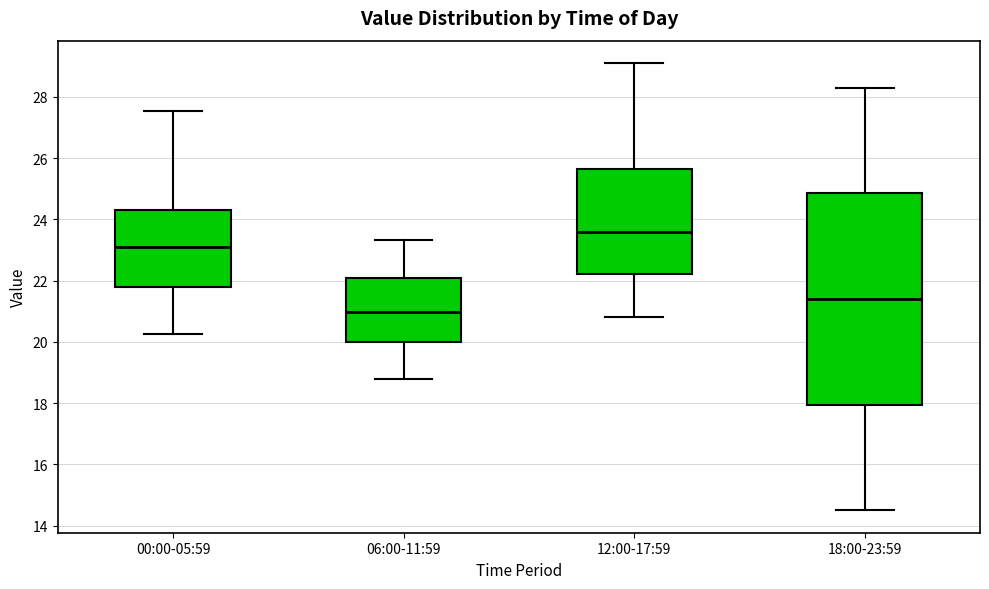

Reading left to right, read every box against the y-axis: the position of its median line, the range the box covers, and the ends of its whiskers. The values are not printed on the chart, so give them approximately, as read against the axis.

00:00-05:59: median 23.0, box 21.8 to 24.4, whiskers 20.2 to 27.6
06:00-11:59: median 21.0, box 20.0 to 22.0, whiskers 18.8 to 23.4
12:00-17:59: median 23.6, box 22.2 to 25.6, whiskers 20.8 to 29.2
18:00-23:59: median 21.4, box 18.0 to 24.8, whiskers 14.6 to 28.4